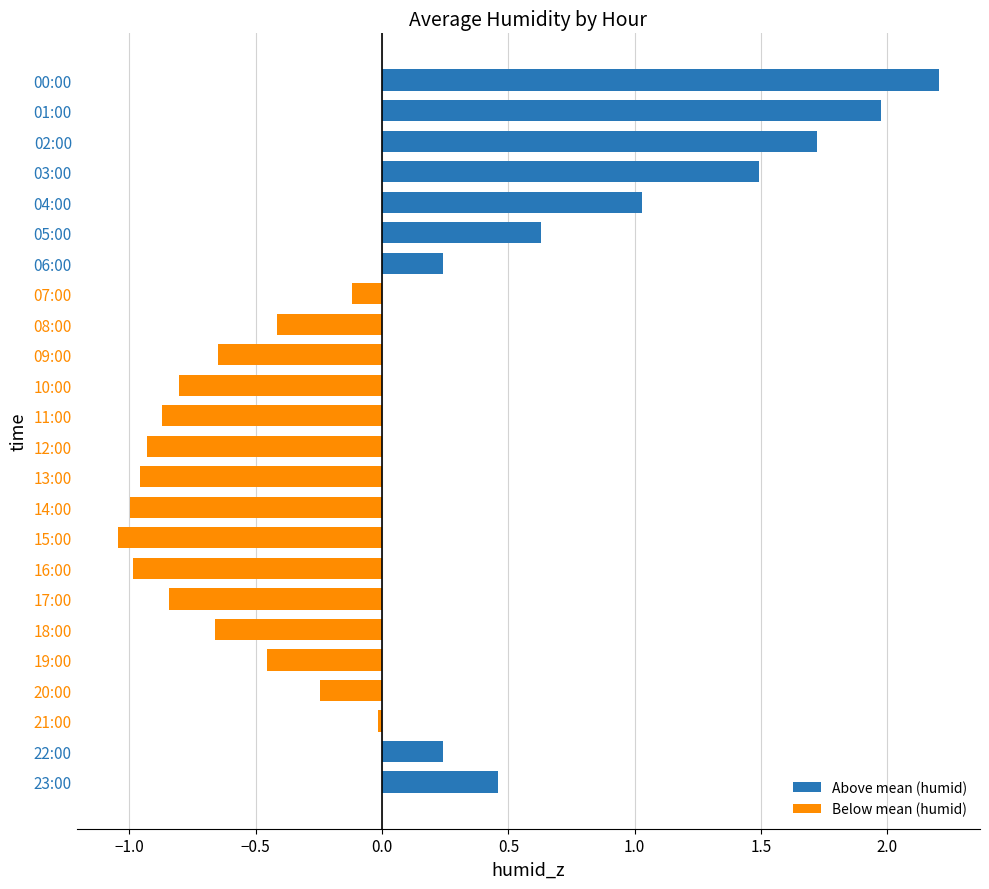

The value at 16:00 is -1.0. True or false?

True